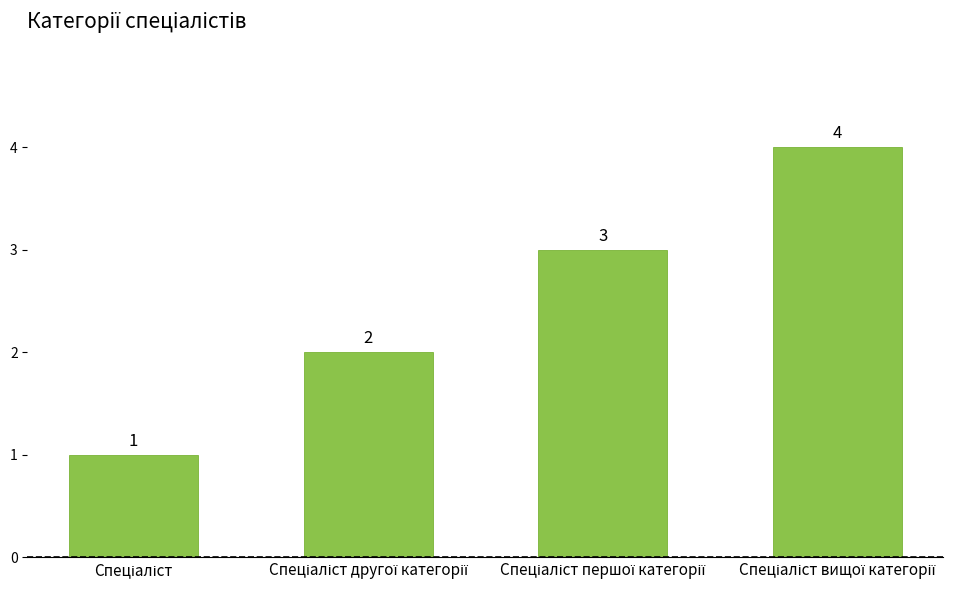

What is the value of the 3rd bar from the left?

3